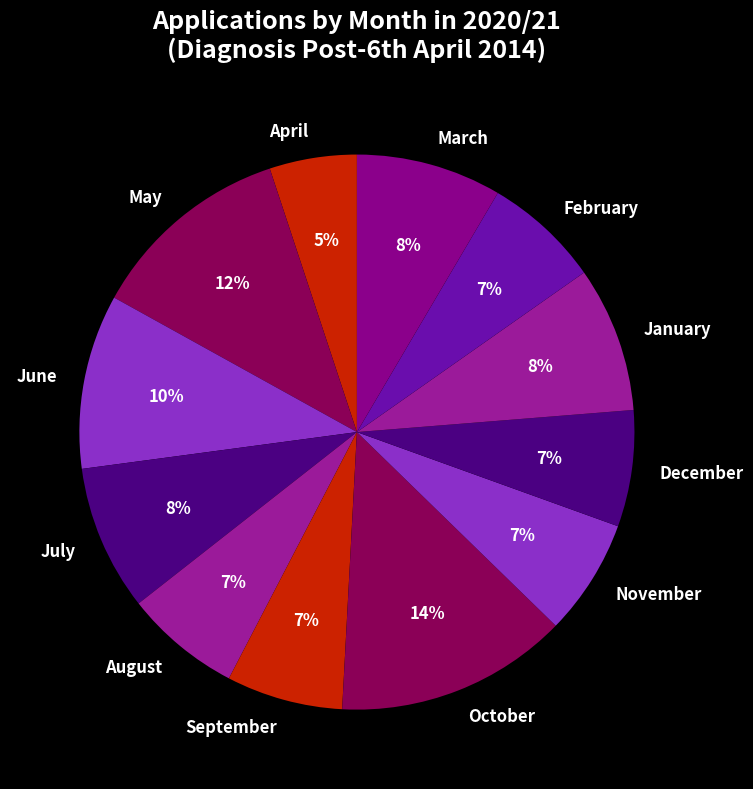

The August slice represents 7% of the pie. True or false?

True